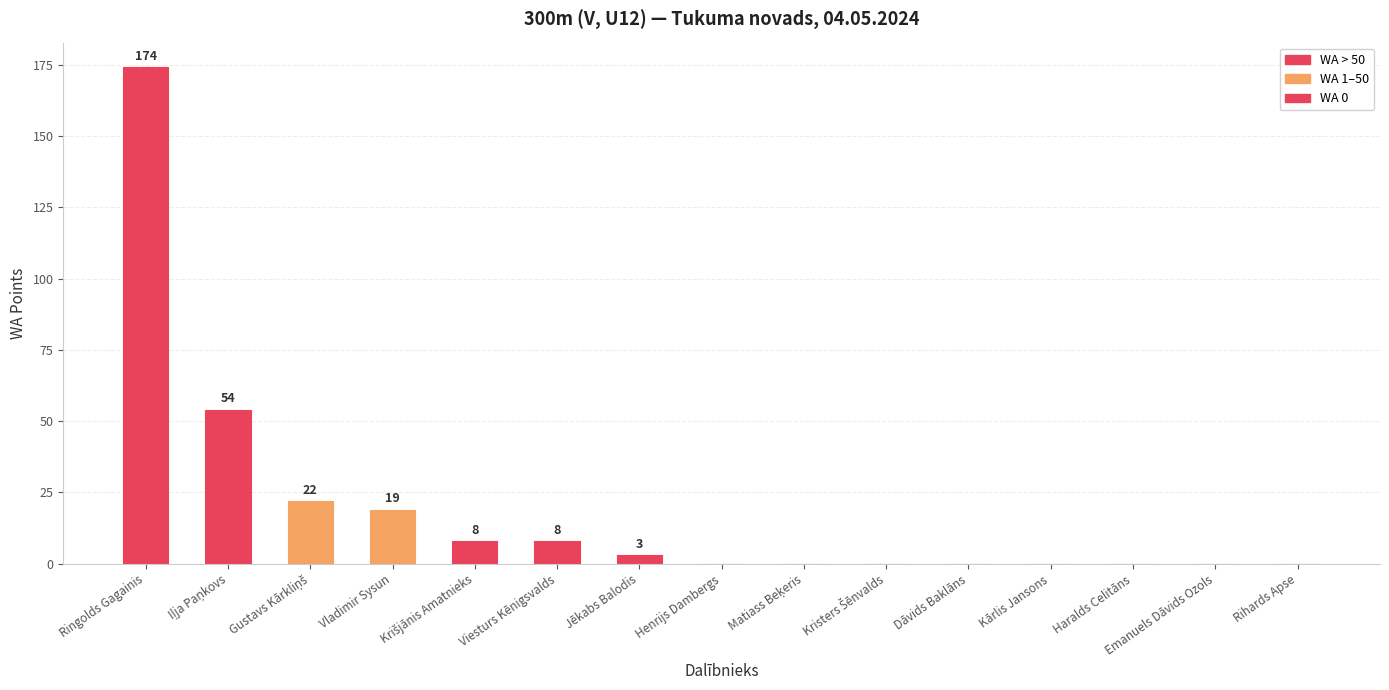

True or false: the data shows 19 at Vladimir Sysun.

True